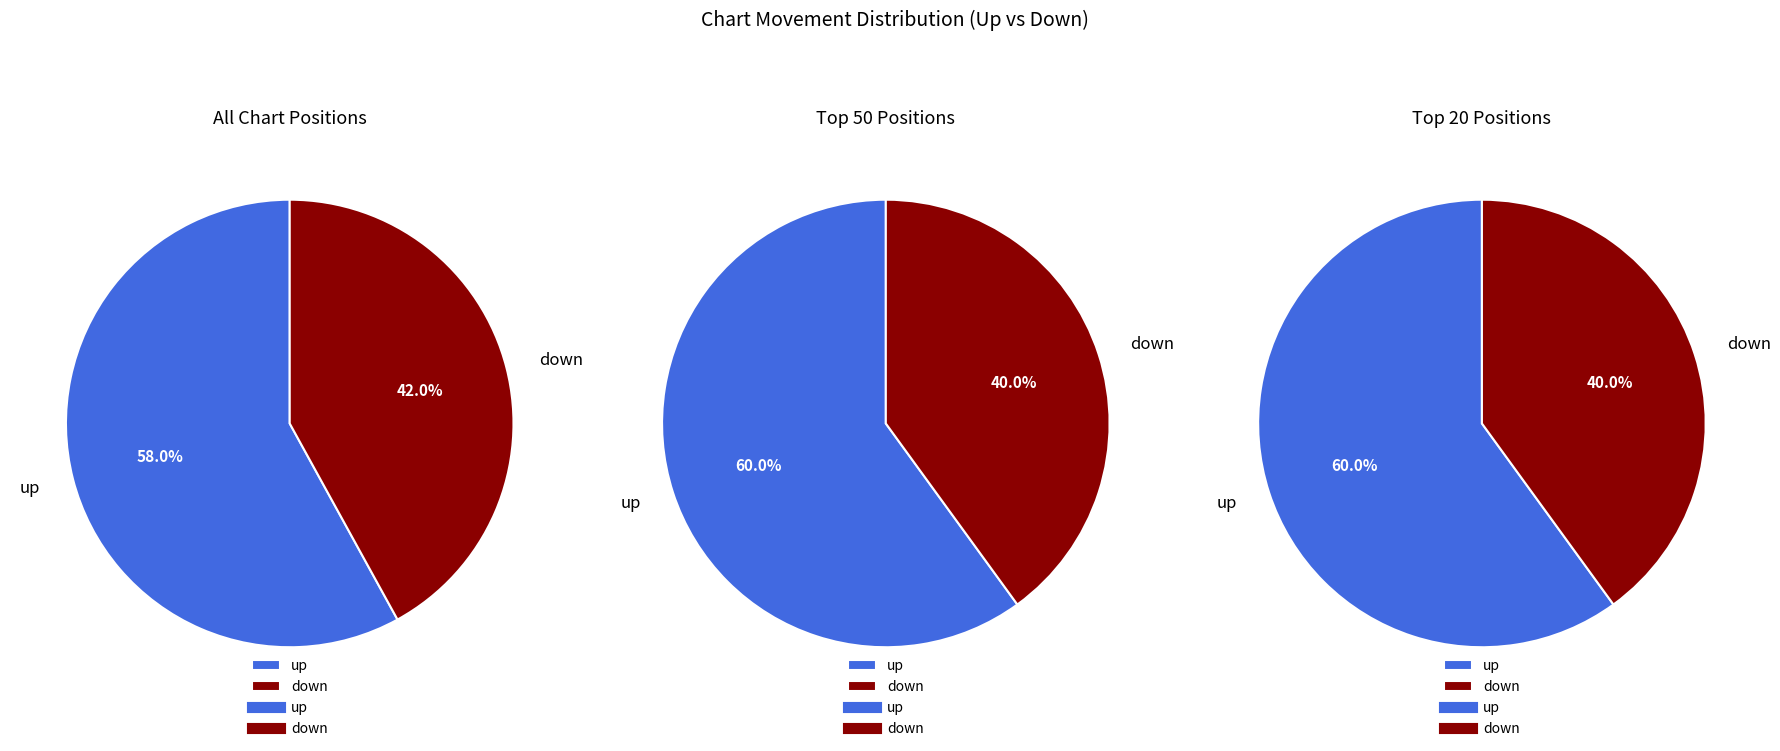

Count the number of slices in the pie.

2